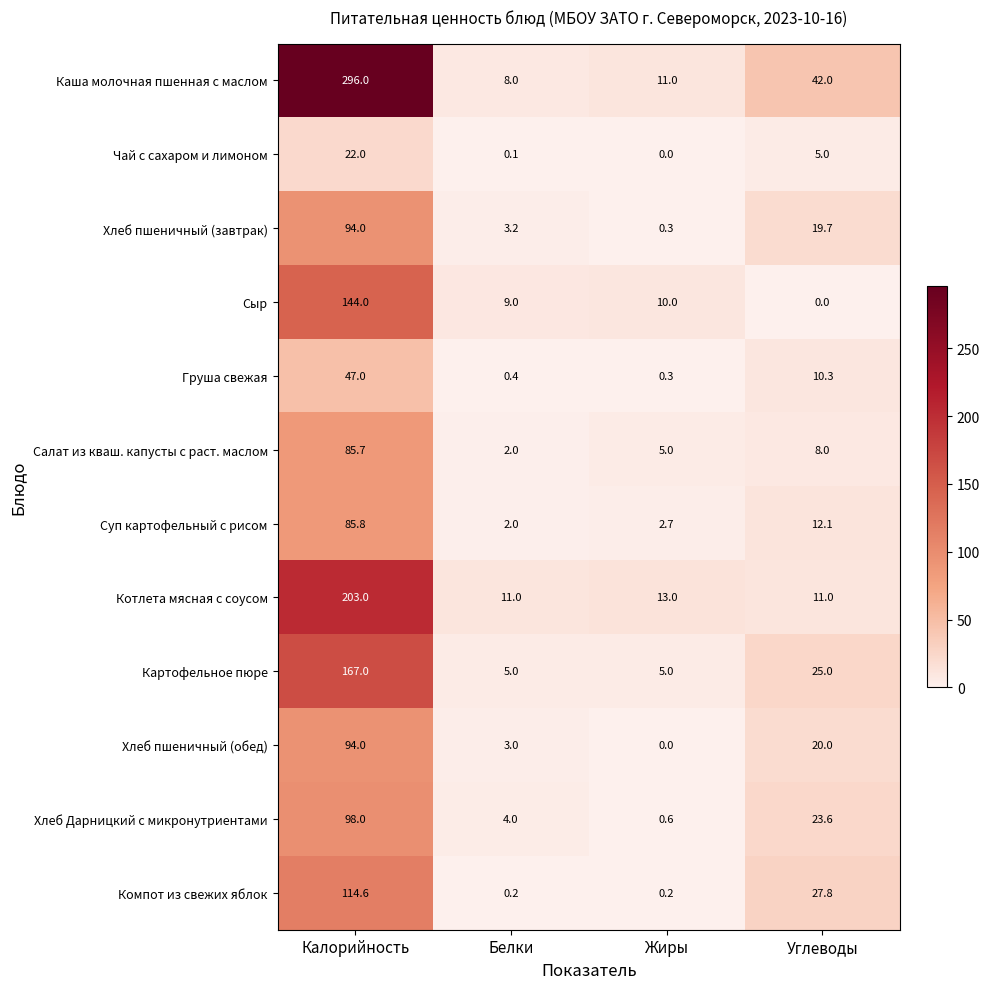

At which label does Салат из кваш. капусты с раст. маслом first exceed 8?

Калорийность